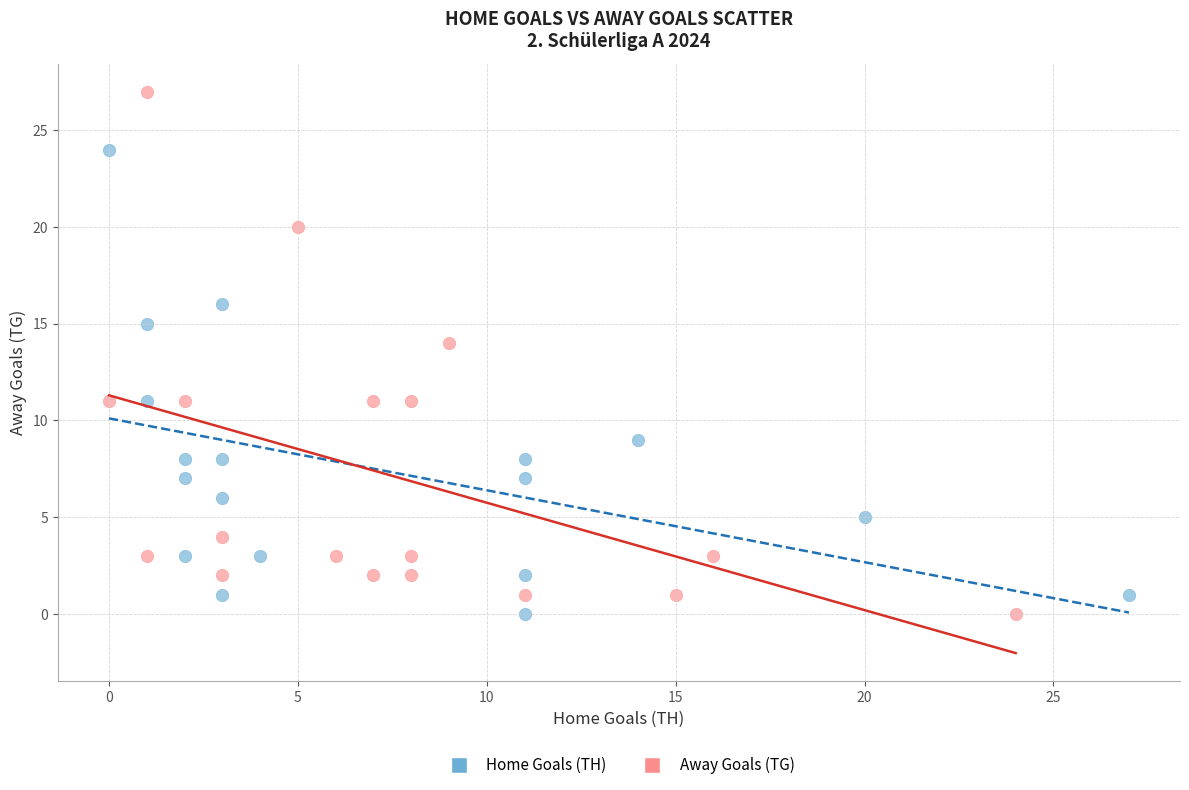

Which series contains the highest Y value?

Away Goals (TG)